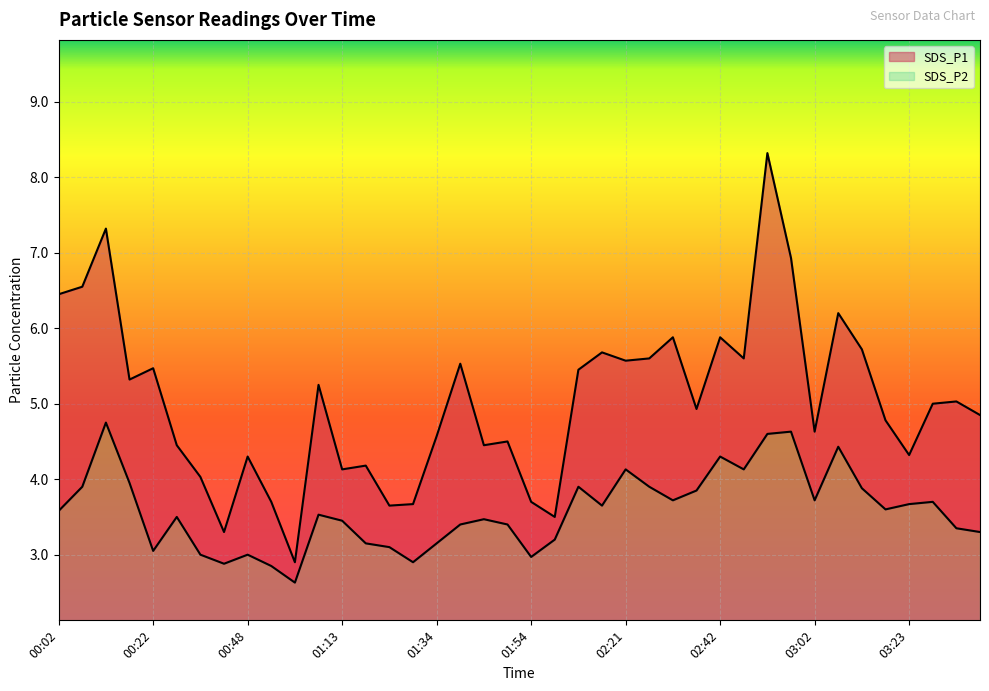

How many series are shown in this chart?

2